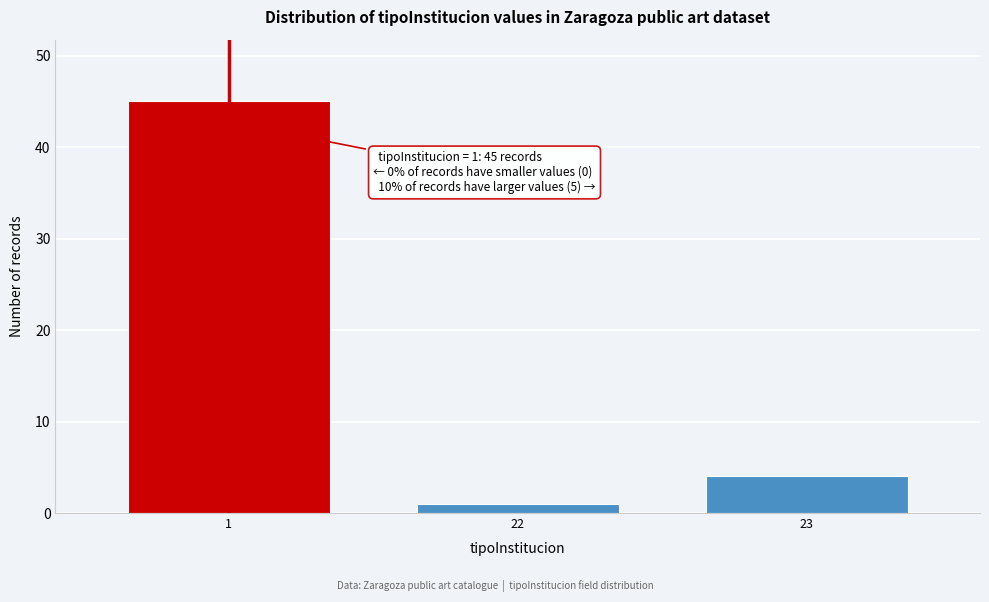

Reading right to left, what are all the values shown in this chart?

4	1	45